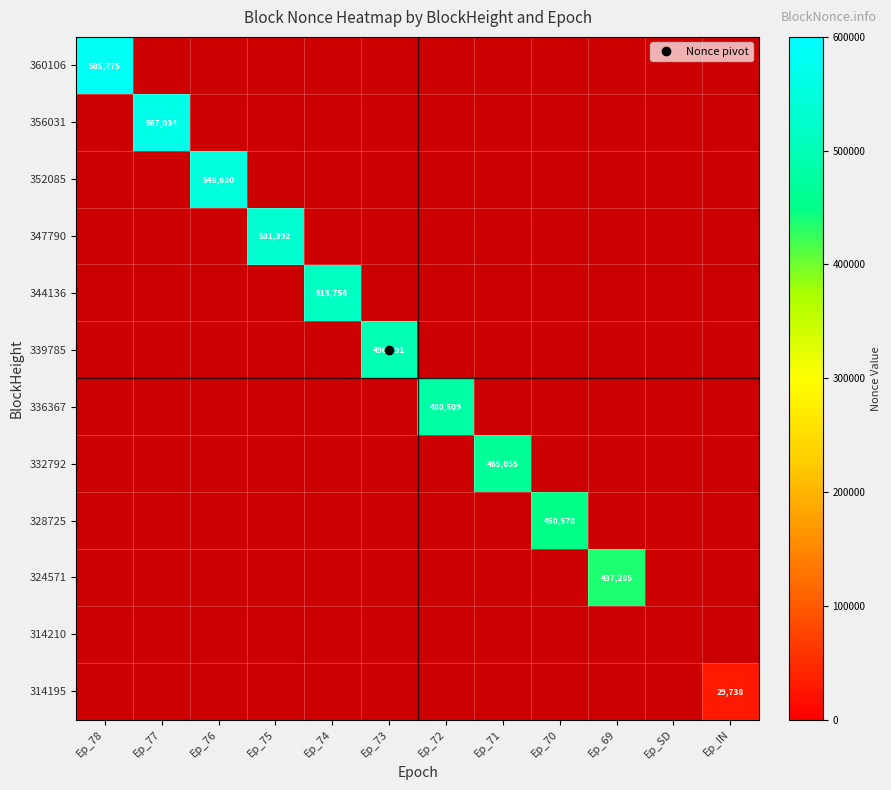

Which has a higher value, Ep_71 or Ep_73?

Ep_73